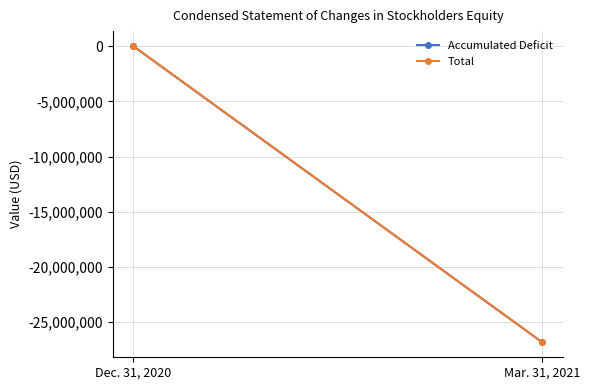

What is the minimum value for Total?

-26838876